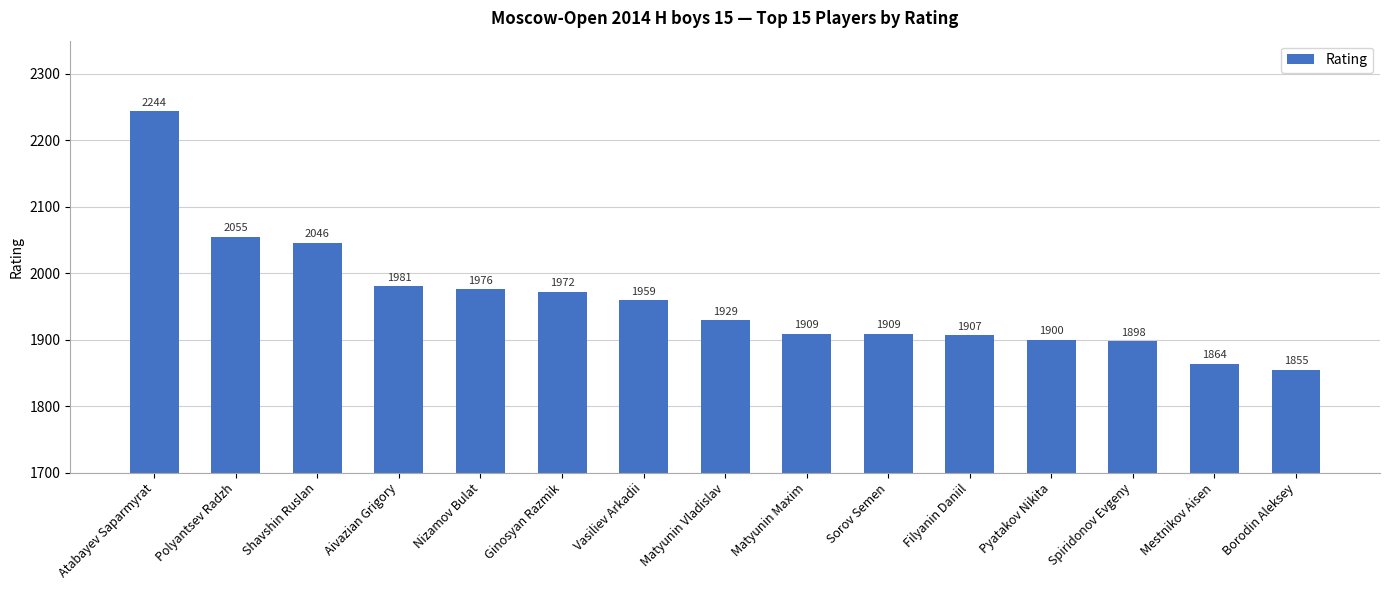

What is the change in value from Matyunin Maxim to Spiridonov Evgeny?

-11